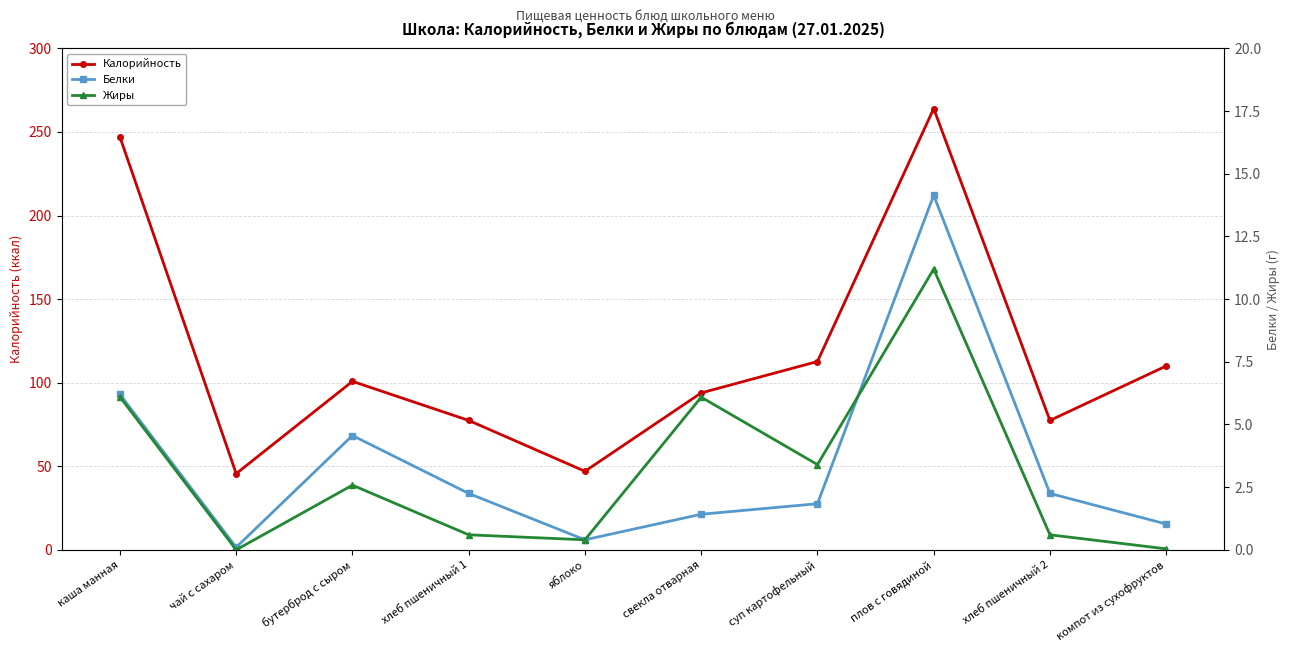

What position from the left is каша манная?

1